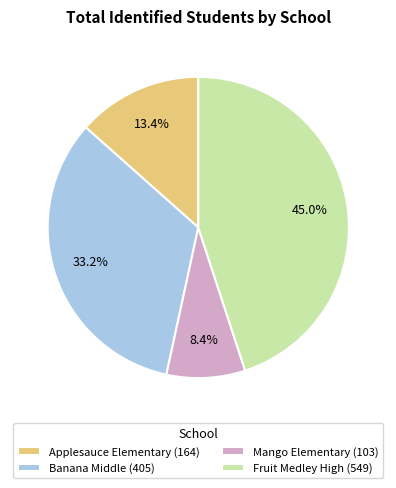

How many slices are in this pie chart?

4